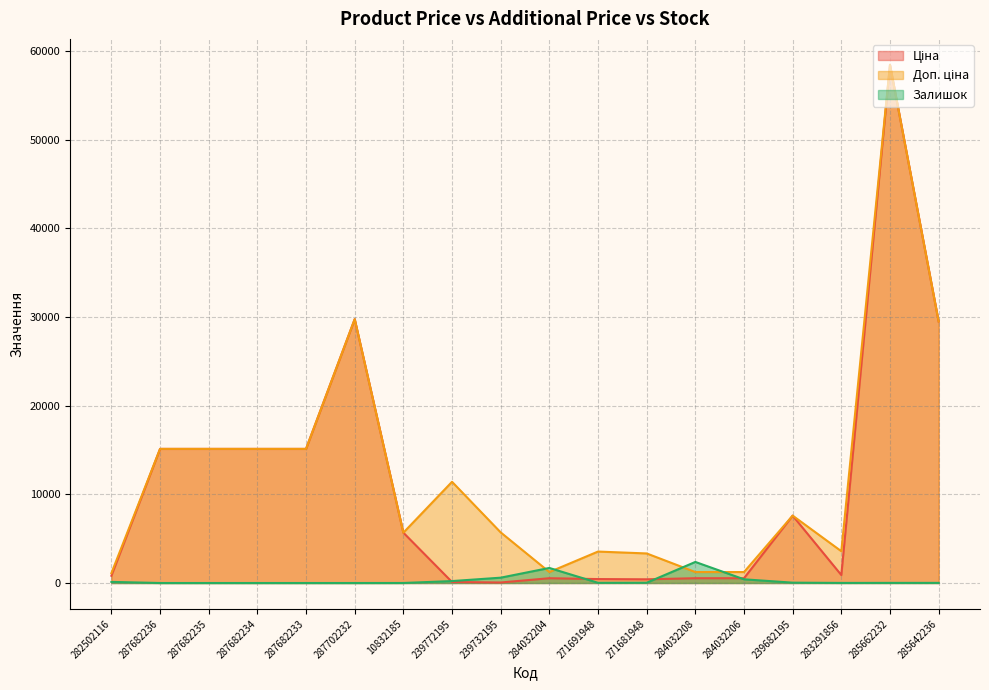

The Залишок series shows 601.0 at 239732195. True or false?

True